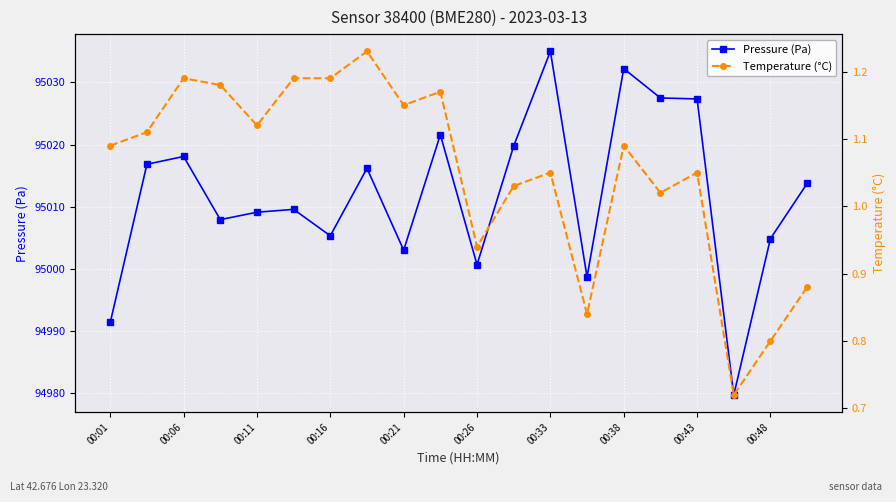

Rank the series by their maximum value, from highest to lowest.

Pressure (Pa), Temperature (°C)